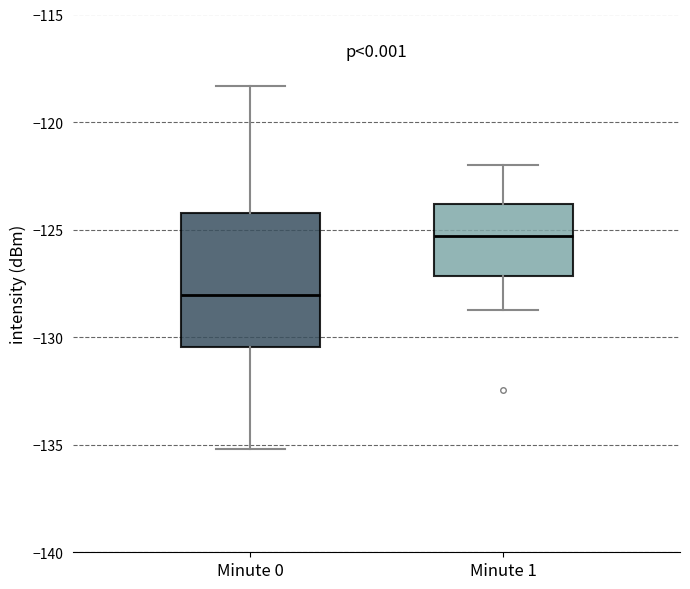

Which box is the tallest, from its lower edge to its upper edge?

Minute 0